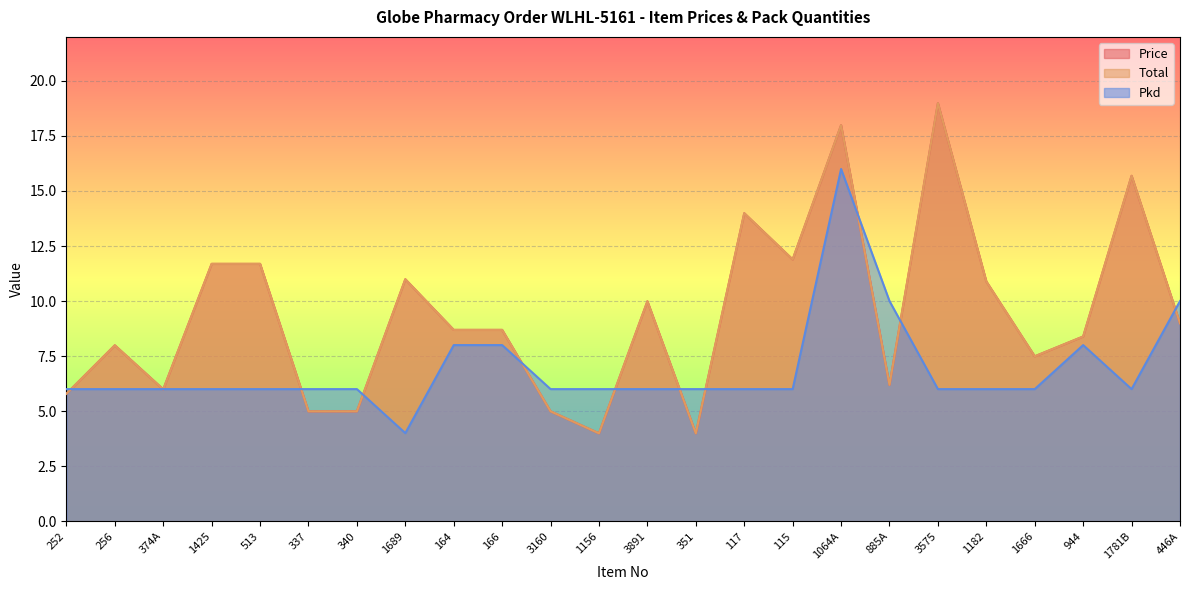

True or false: Total has a value of 7.2 at 1156.

False